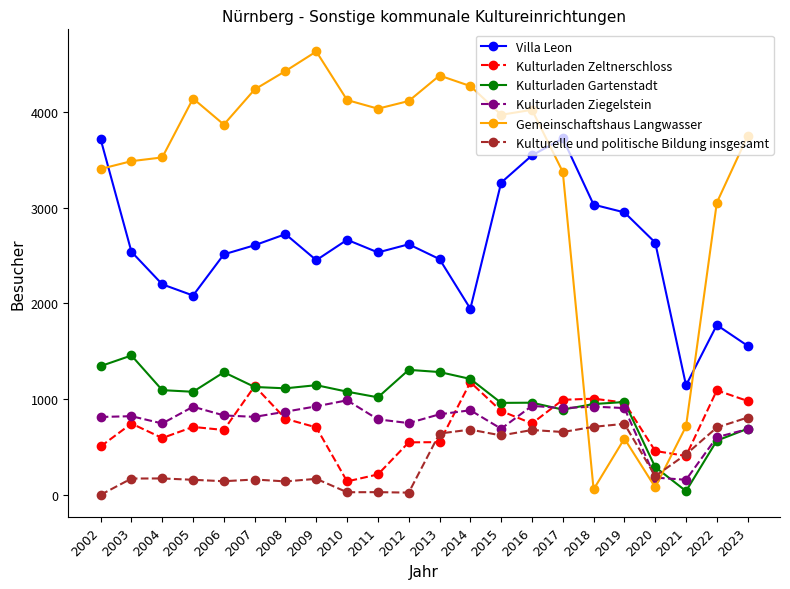

What is the difference between the Villa Leon values at 2023 and 2008?

1166